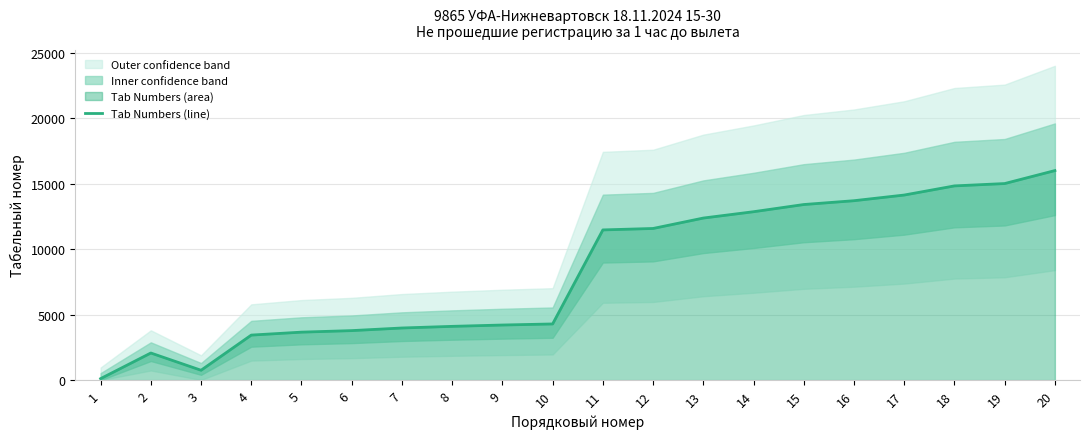

Count the number of values greater than 11472.

9